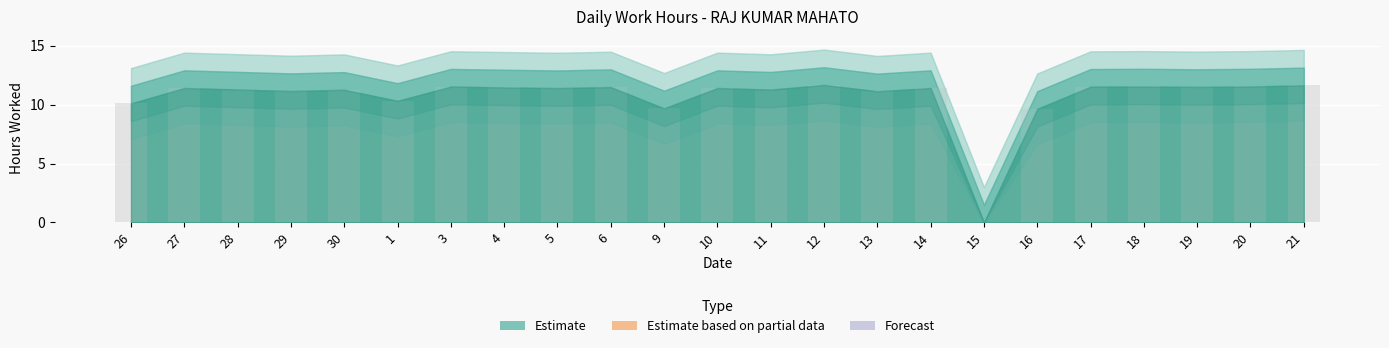

How many data points are less than 11?

5